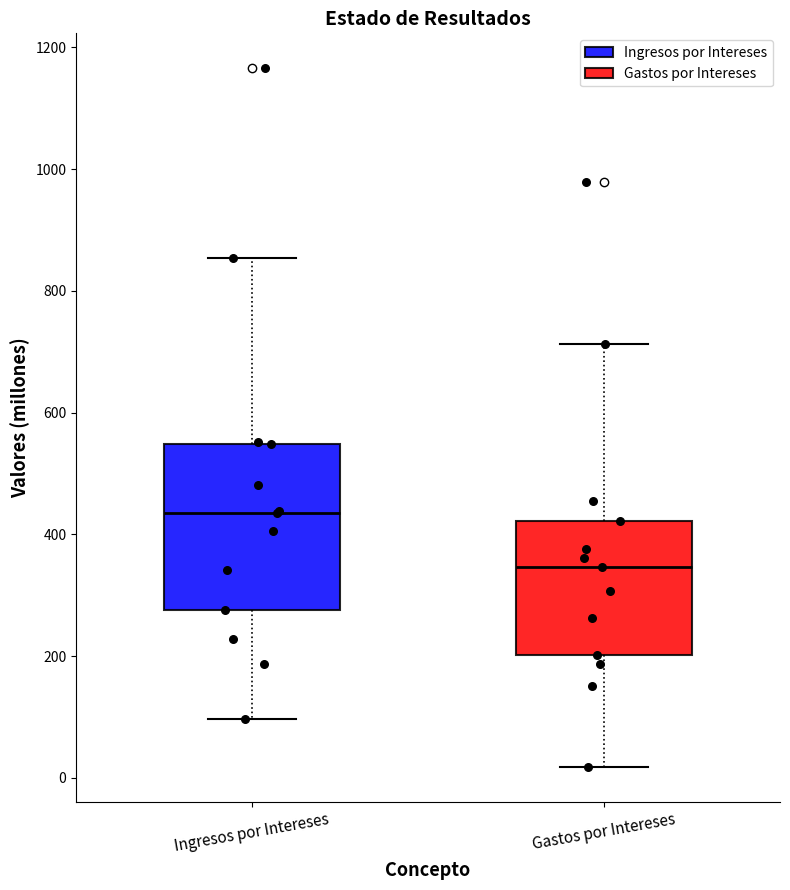

Reading left to right, transcribe this box plot: for each box, give where its median line is, the range the box spans, and where its two whiskers end, as read against the y-axis. The values are not printed on the chart, so give them approximately, as read against the axis.

Ingresos por Intereses: median 440, box 280 to 540, whiskers 100 to 860
Gastos por Intereses: median 340, box 200 to 420, whiskers 20 to 720